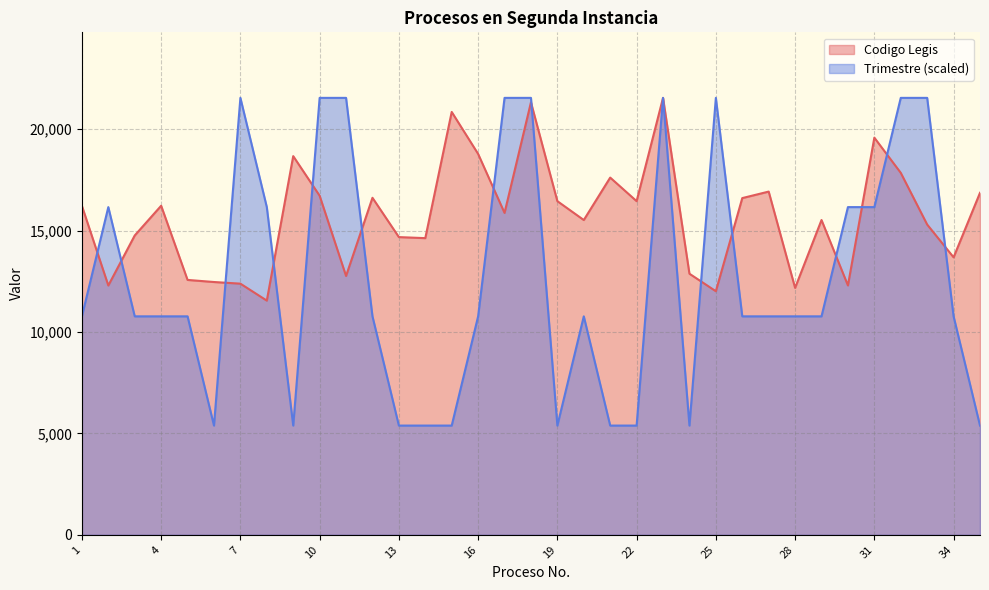

What is the maximum value shown in the chart?

21541.0